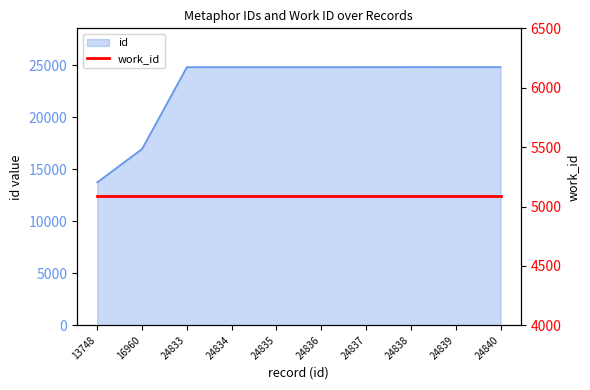

What is the ratio of the value at 24836 to the value at 24838?

1.0